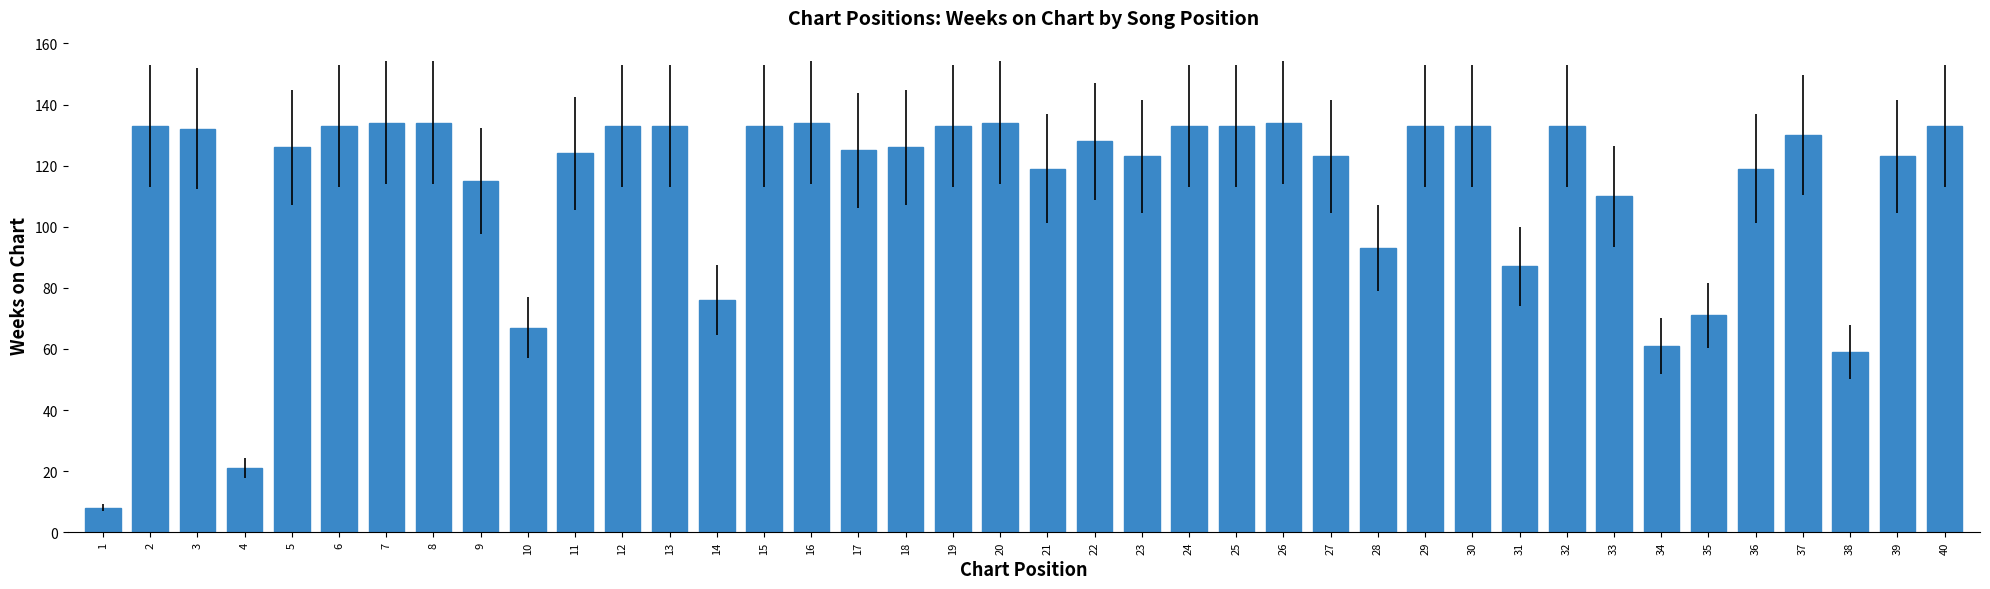

Approximately how many times larger is the value at 16 compared to 33?

1.2